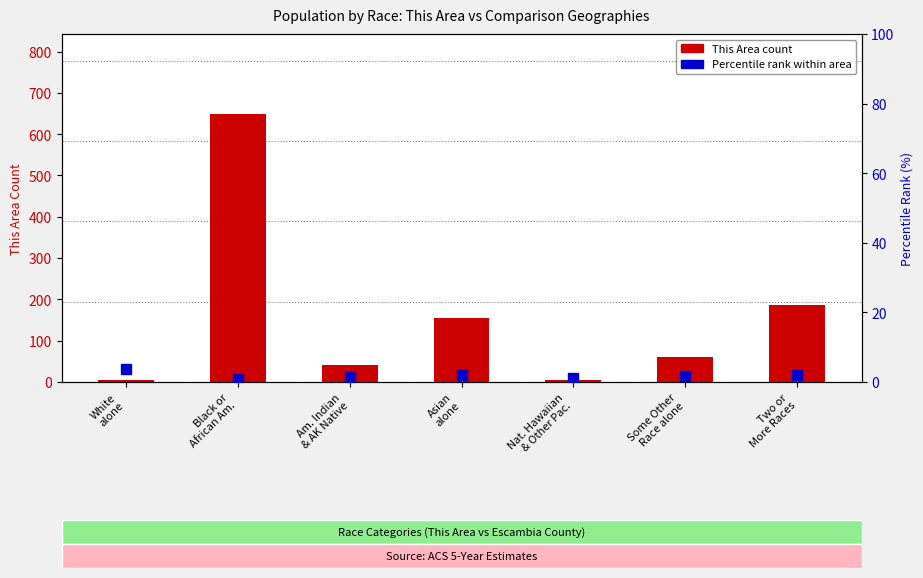

At which category is the sum across all series the highest?

Black or
African Am.